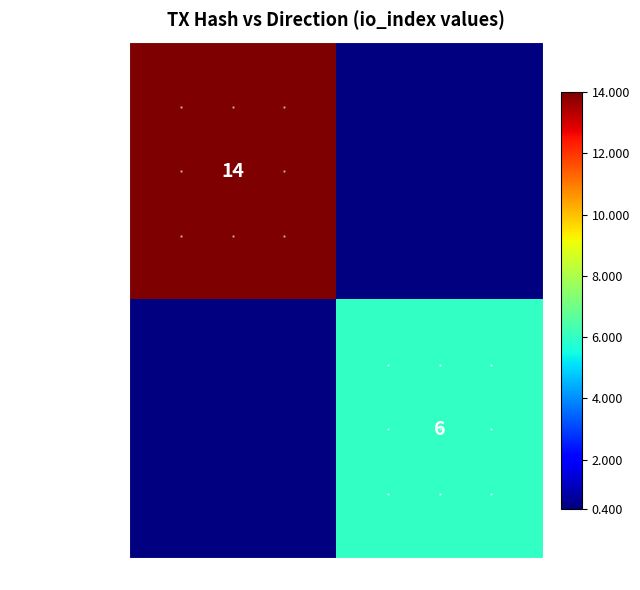

The 7c813a07...663dce0 series shows 9 at -1. True or false?

False